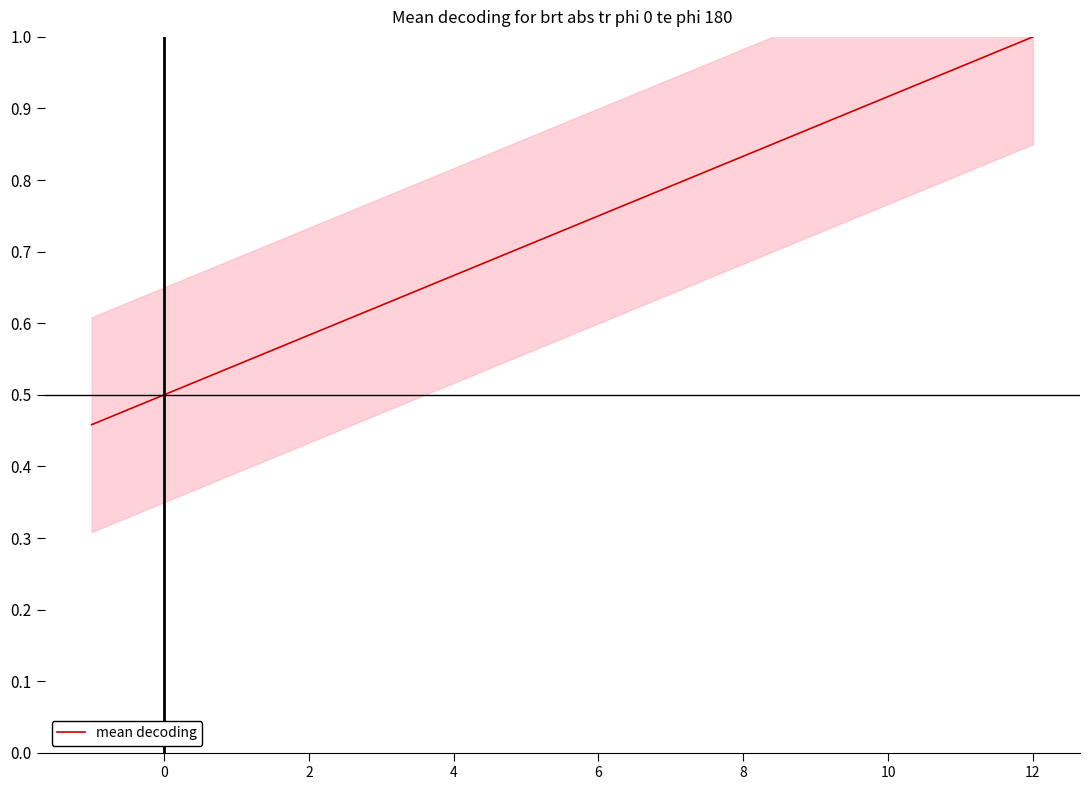

What is the difference between the second highest and minimum values?

0.5